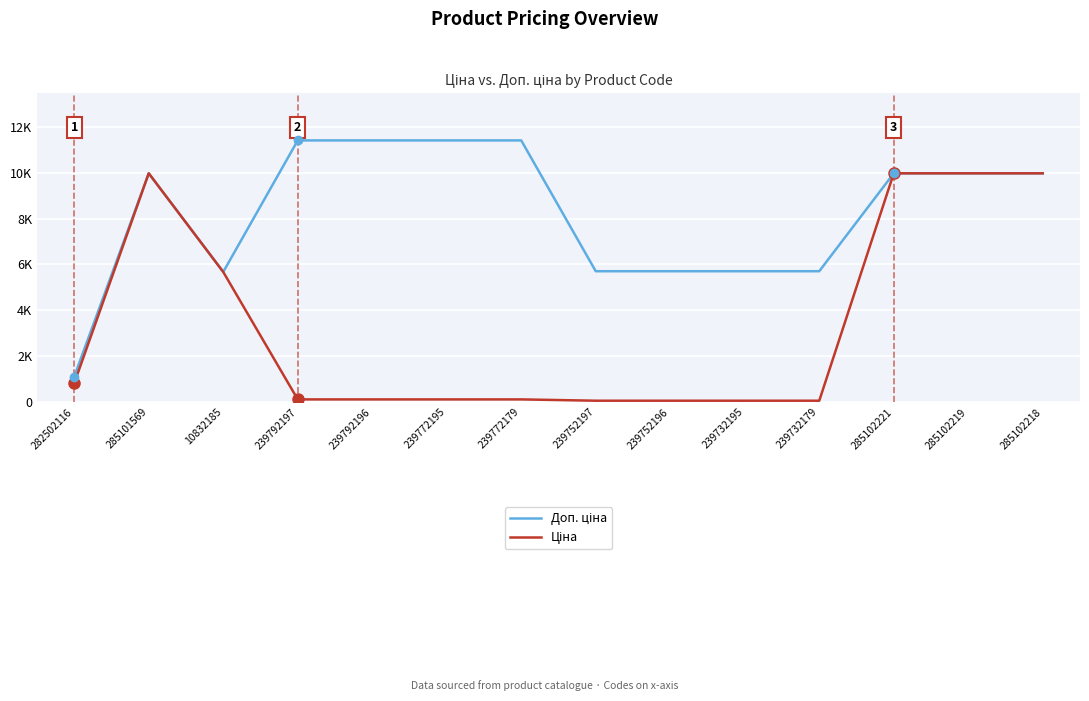

Does the chart have visible grid lines?

Yes